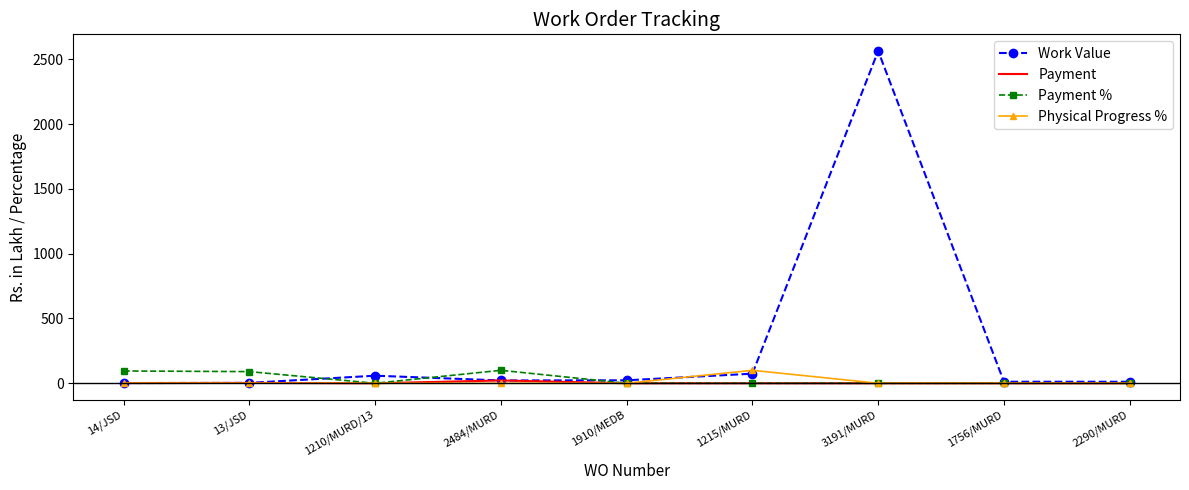

What are all the series names shown in the legend?

Work Value, Payment, Payment %, Physical Progress %